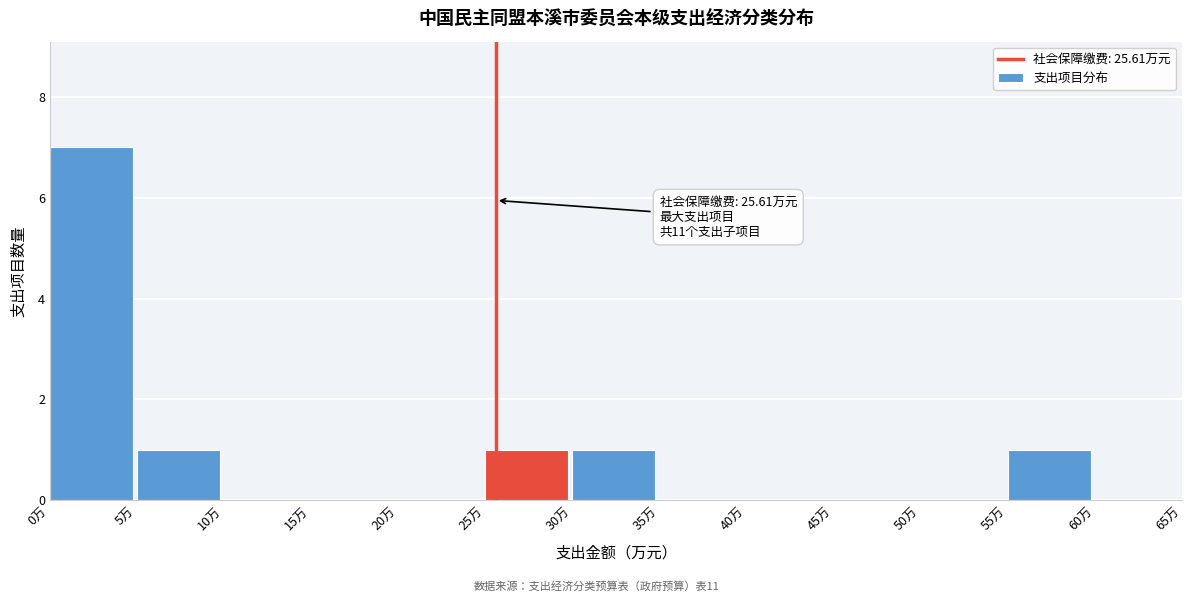

Over which range of the x-axis is the bar tallest?

0 to 5